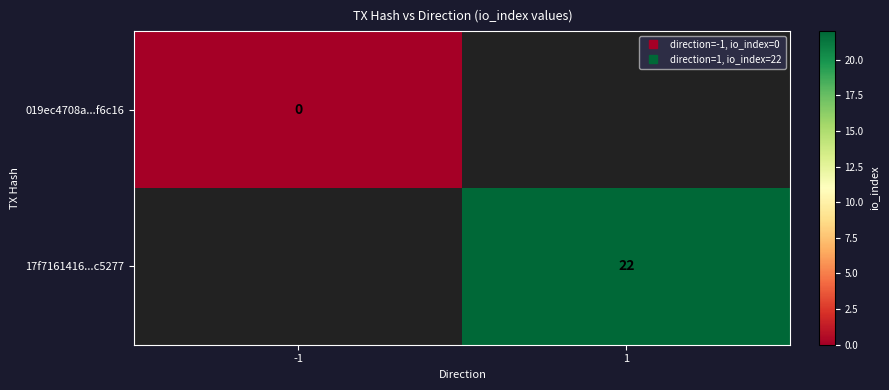

Which series has the largest range (max minus min)?

019ec4708a...f6c16